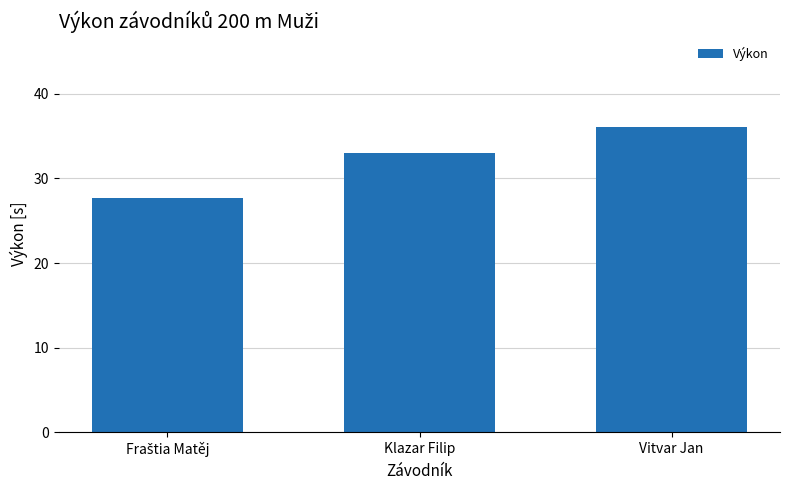

What is the label of the 3rd bar from the left?

Vitvar Jan